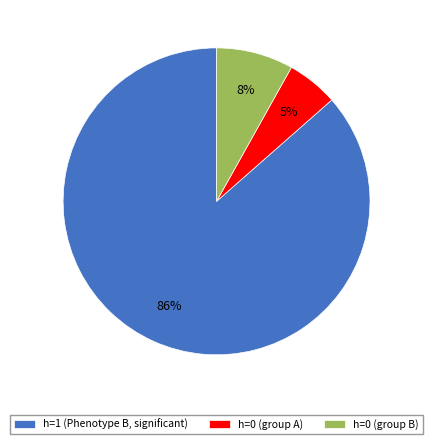

Which has a higher value, h=0 (group B) or h=0 (group A)?

h=0 (group B)